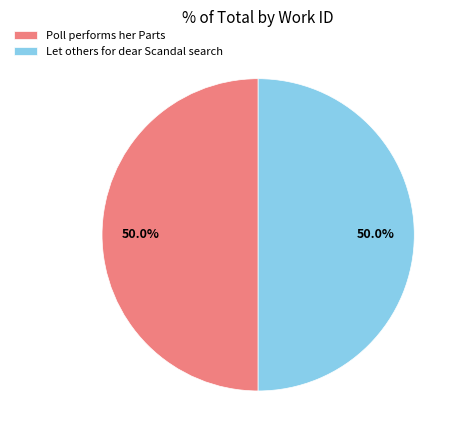

Approximately how many times larger is the value at Poll performs her Parts compared to Let others for dear Scandal search?

1.0